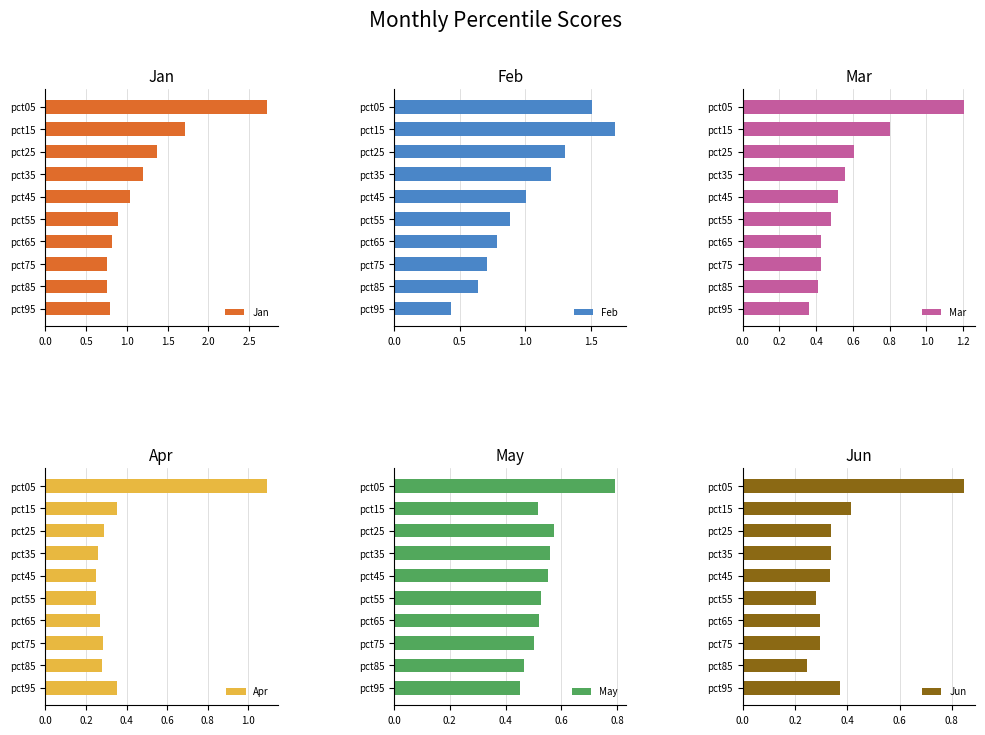

At which label is Jan closest to 1?

pct45